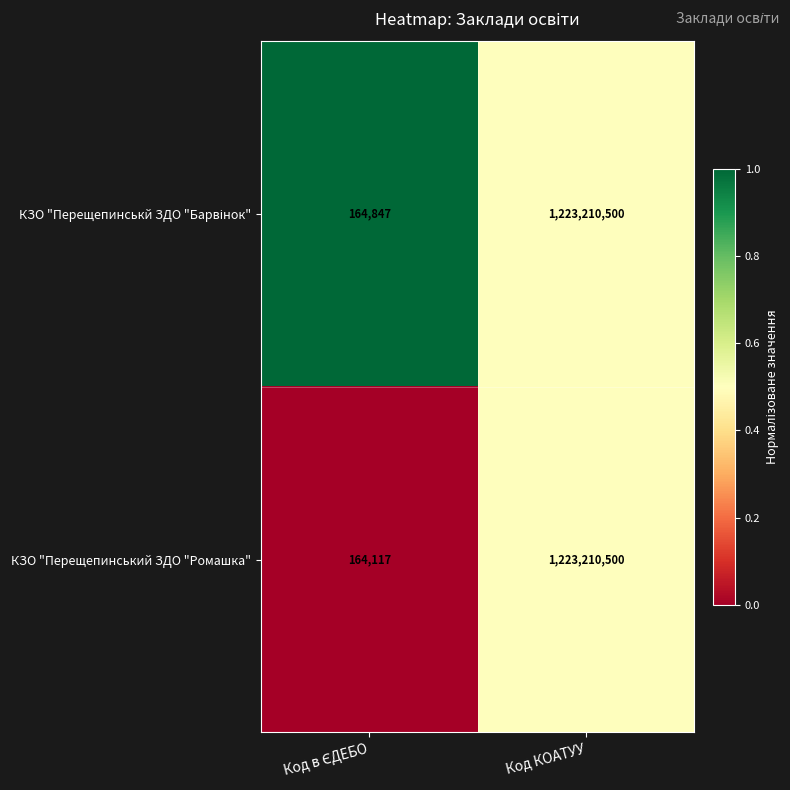

At which category is the sum across all series the highest?

Код КОАТУУ